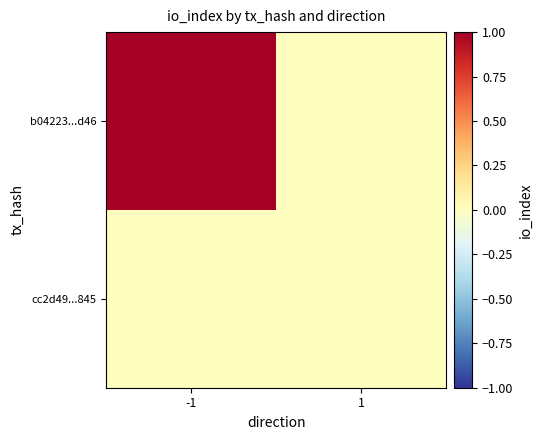

Which has a higher value, 1 or -1?

-1